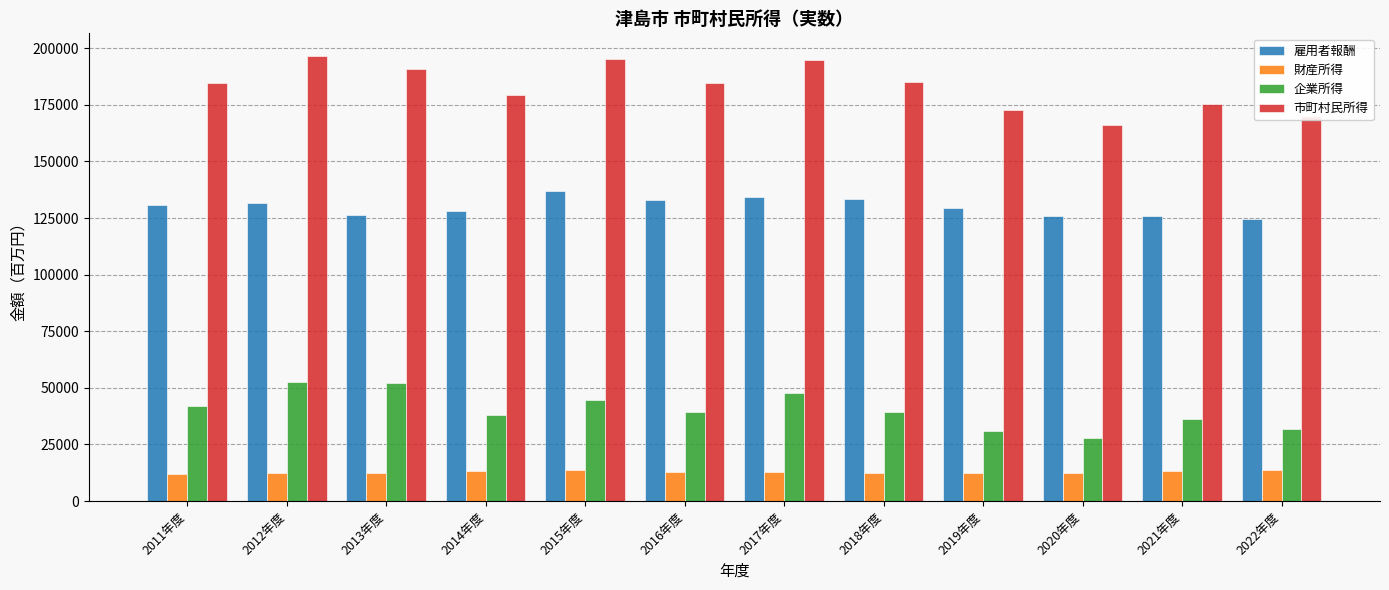

How many data points in 財産所得 are less than 12626?

6